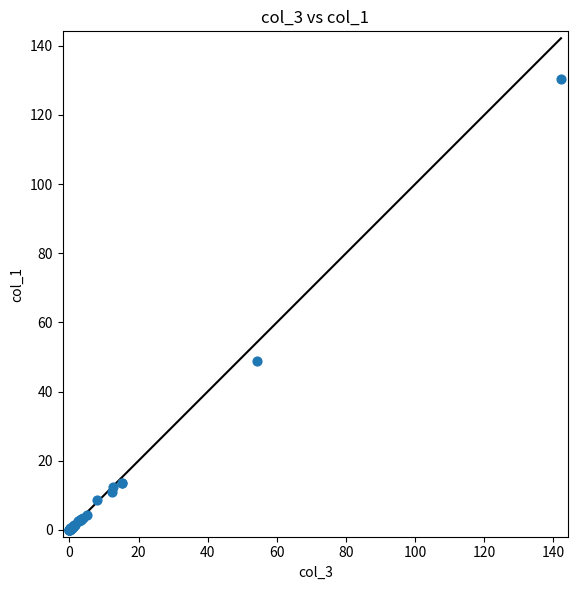

What Y value in the scatter plot is closest to 65?

48.9